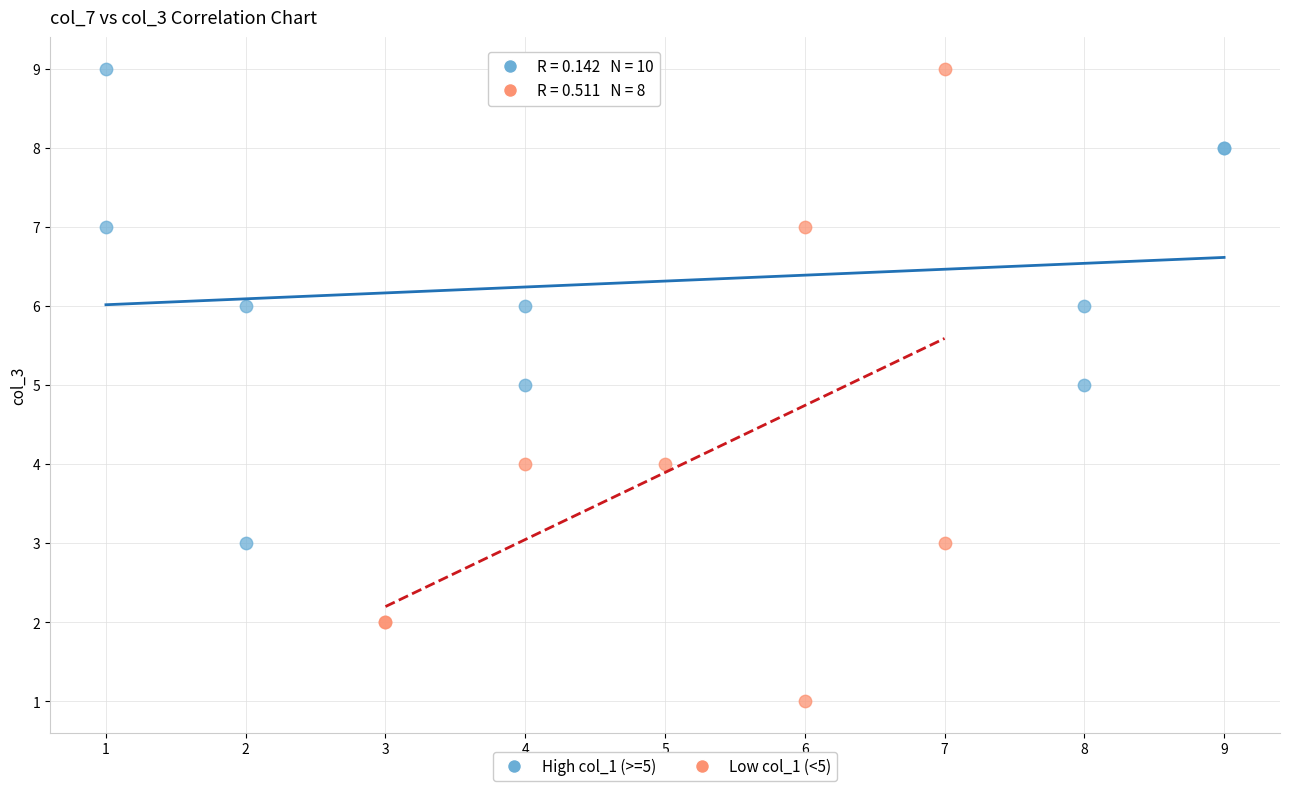

What are all the series names shown in the legend?

High col_1 (>=5), Low col_1 (<5)